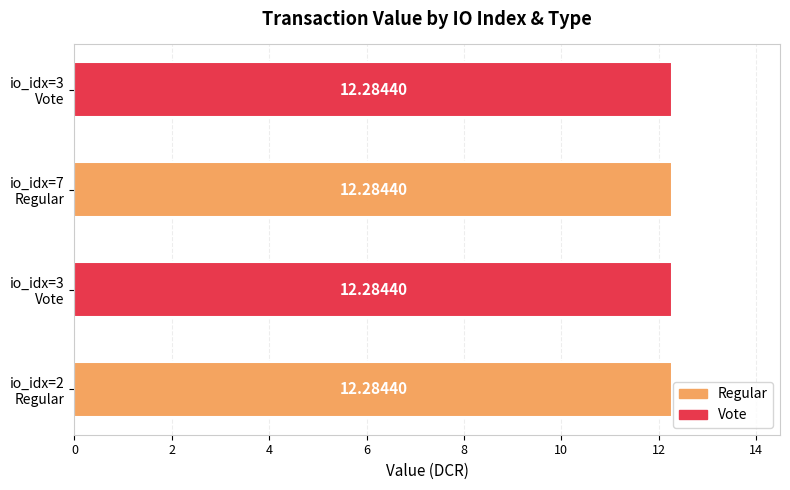

At how many categories does at least one series exceed 0?

4